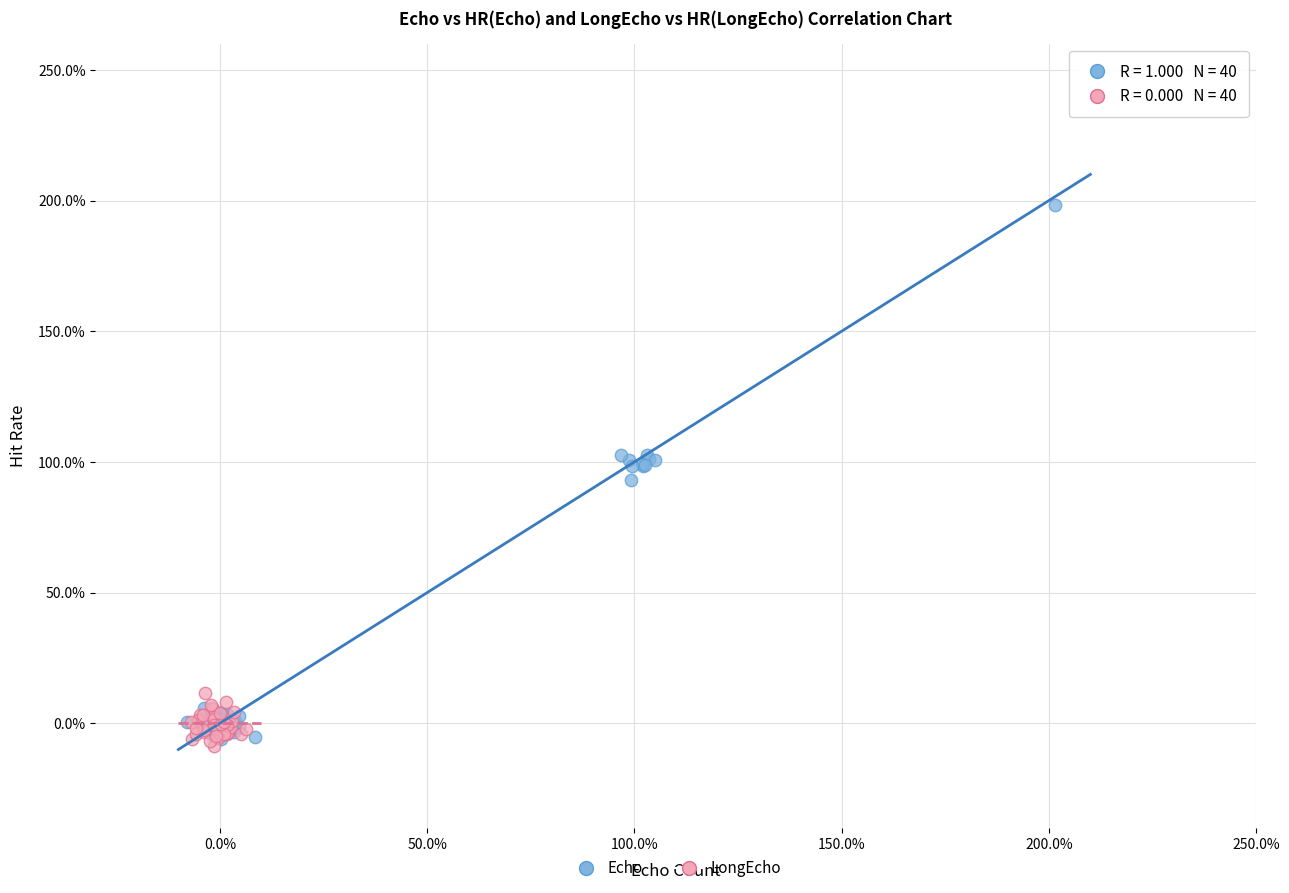

What are all the series names shown in the legend?

Echo, LongEcho